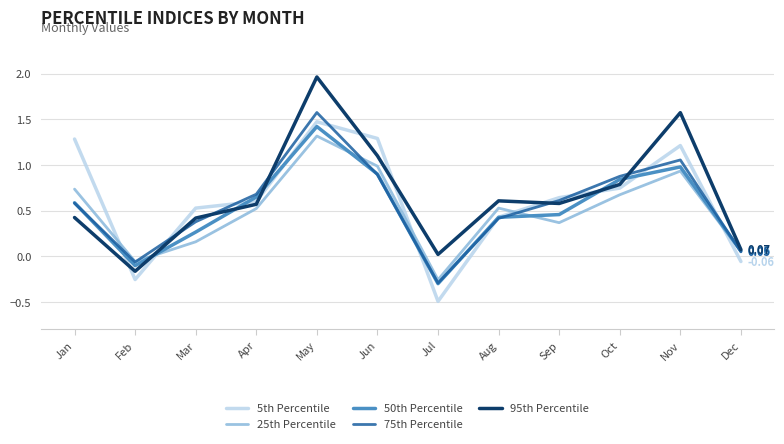

True or false: 95th Percentile and 25th Percentile cross at least once.

True